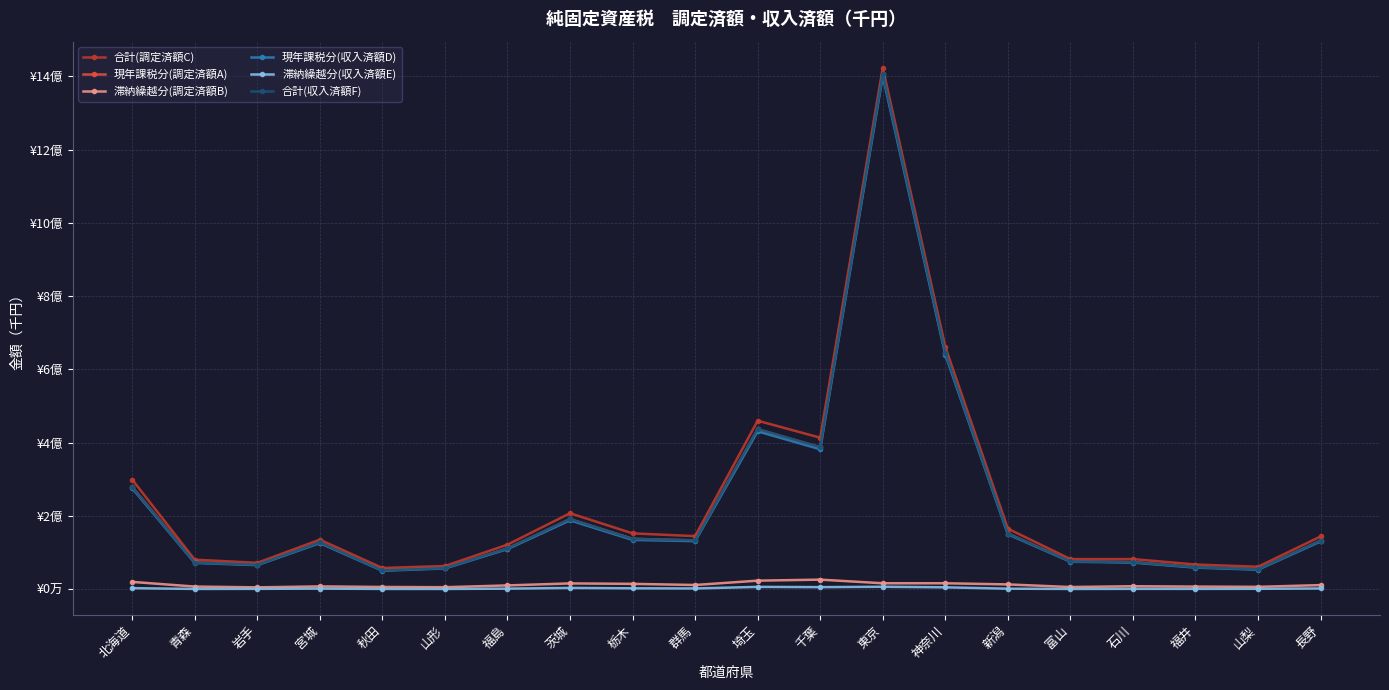

What are all the series names shown in the legend?

合計(調定済額C), 現年課税分(調定済額A), 滞納繰越分(調定済額B), 現年課税分(収入済額D), 滞納繰越分(収入済額E), 合計(収入済額F)